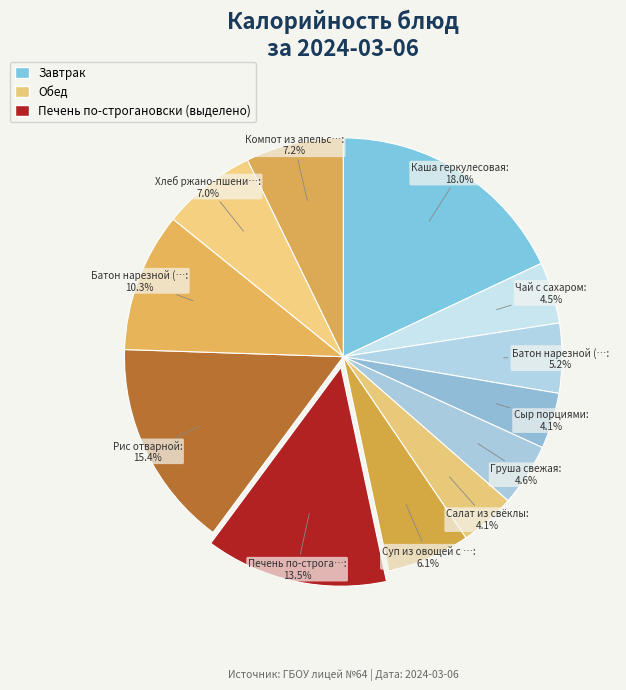

Rank the categories by value from highest to lowest.

Каша геркулесовая, Рис отварной, Печень по-строгановски, Батон нарезной (обед), Компот из апельсинов, Хлеб ржано-пшеничный, Суп из овощей с курицей, Батон нарезной (завтрак), Груша свежая, Чай с сахаром, Сыр порциями, Салат из свёклы